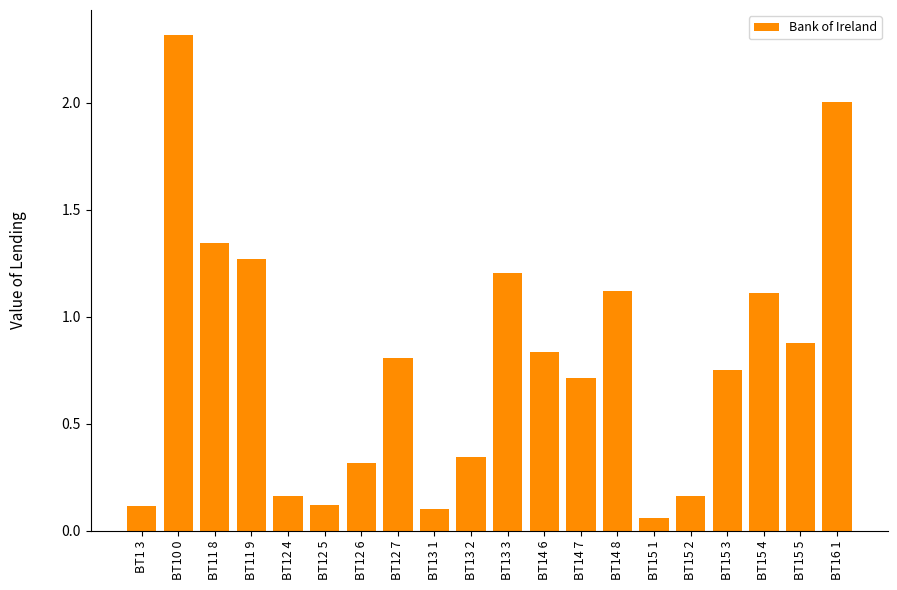

Which has a higher value, BT13 1 or BT14 8?

BT14 8